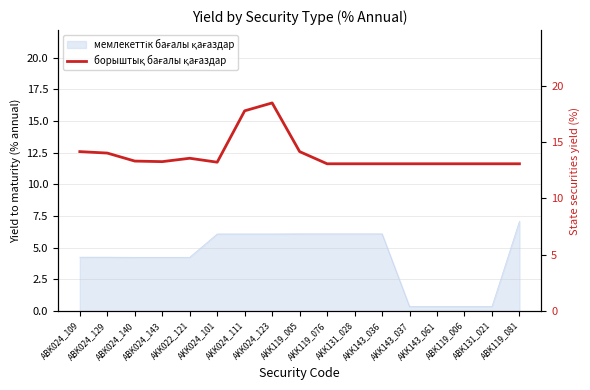

What is the value of the 7th point from the left?

17.8